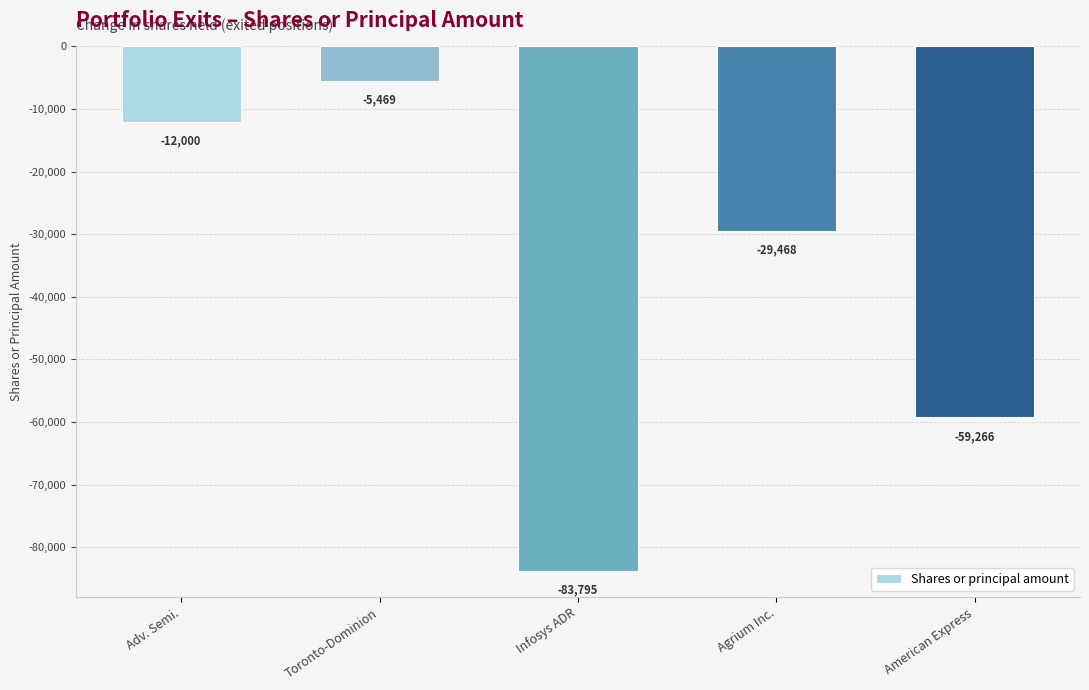

Does the chart contain any negative values?

Yes